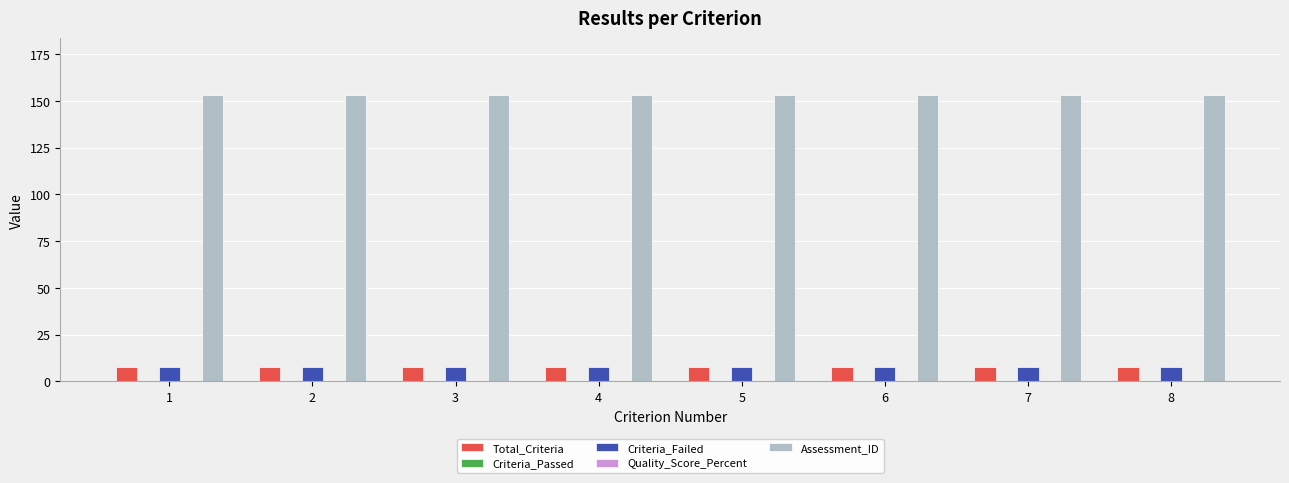

True or false: Quality_Score_Percent has a value of 0 at 5.

True